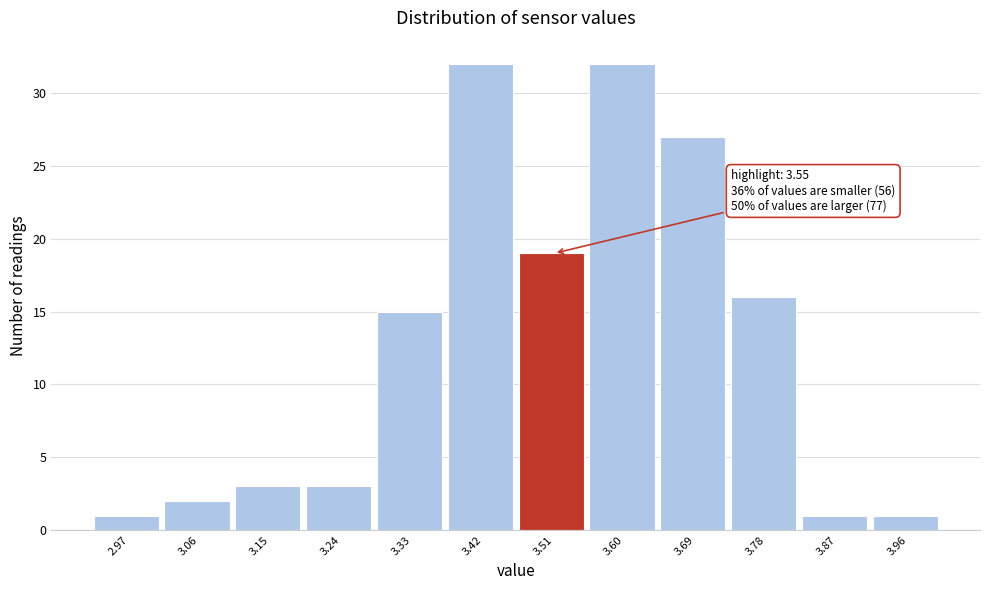

Reading left to right, extract all data points from this chart.

1	2	3	3	15	32	19	32	27	16	1	1